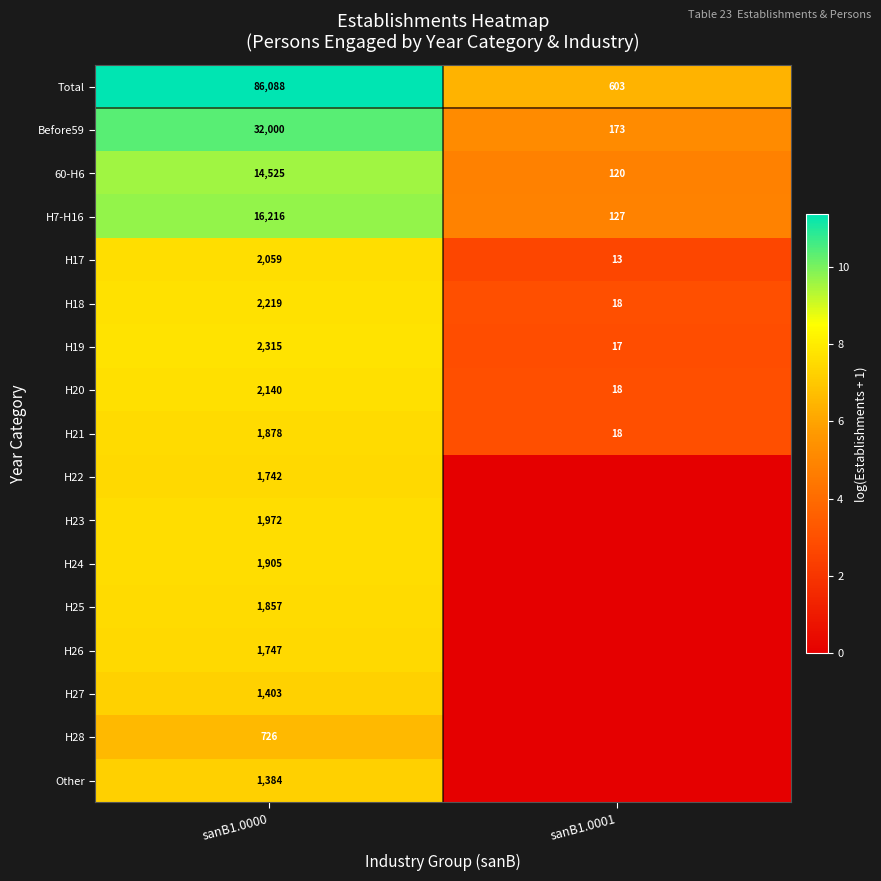

What is the sum of all H21 values?

1896